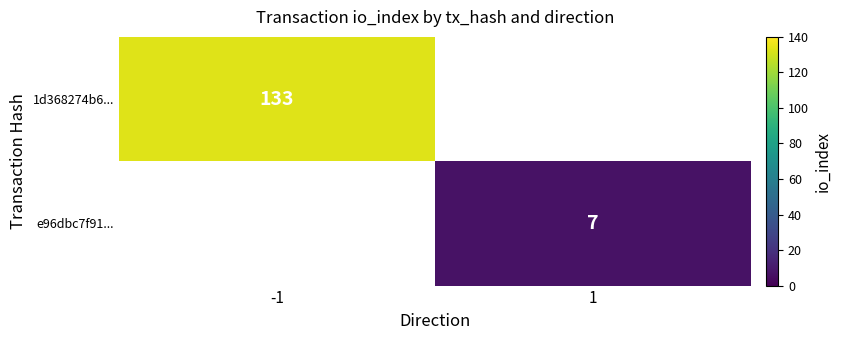

How many distinct data groups are displayed?

2